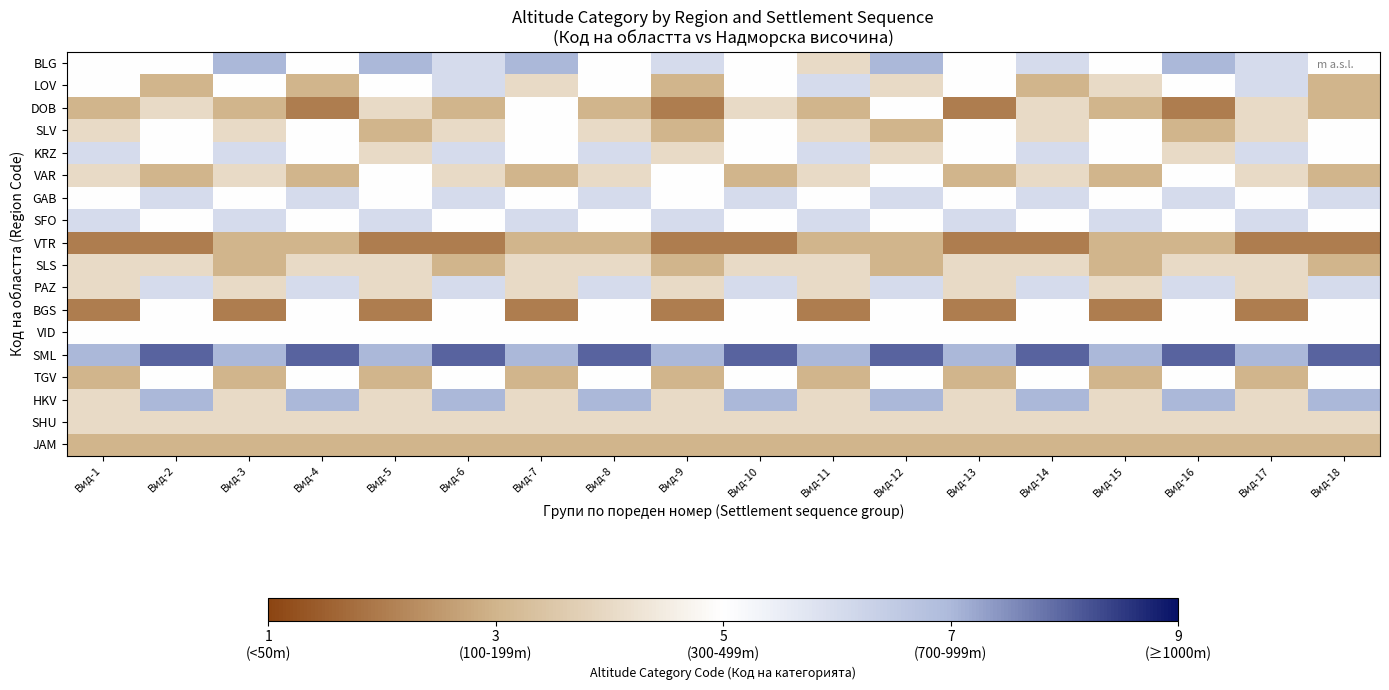

What is the difference between the highest and lowest values at Вид-6?

6